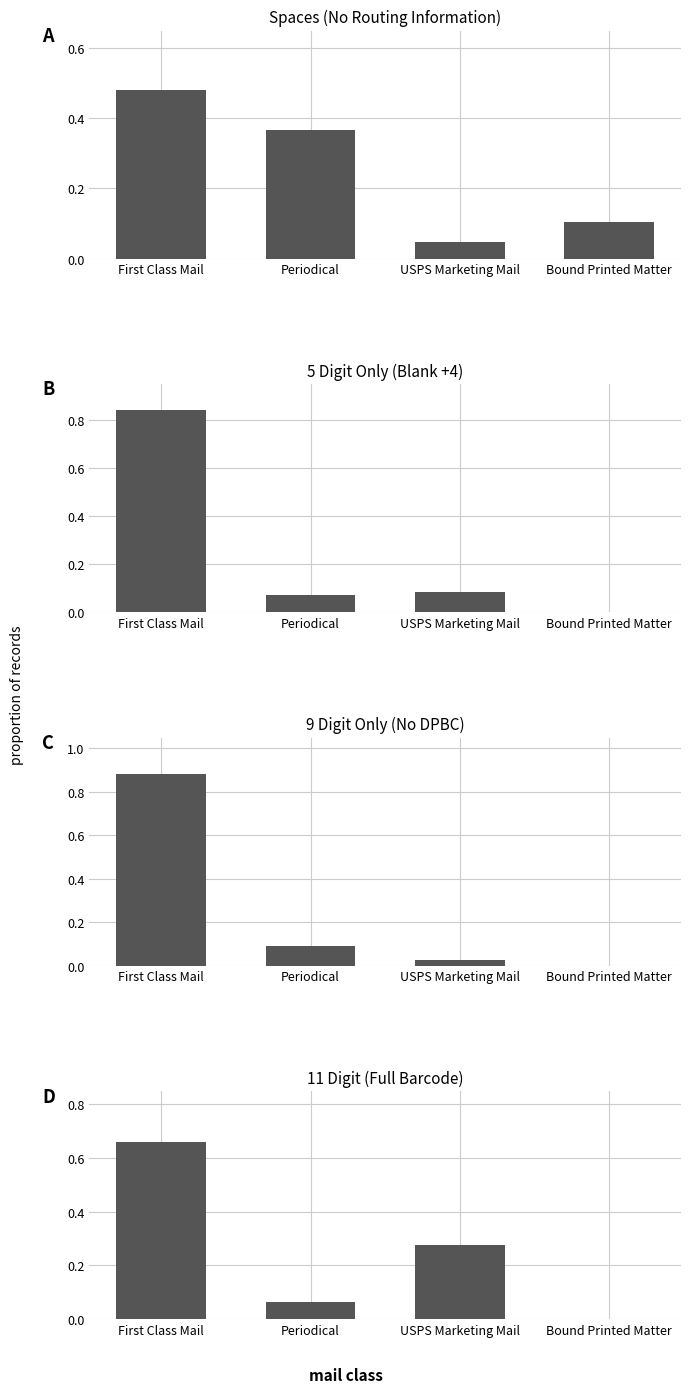

Is the value of 9 Digit Only (No DPBC) at First Class Mail greater than the value of 5 Digit Only (Blank +4) at First Class Mail?

Yes